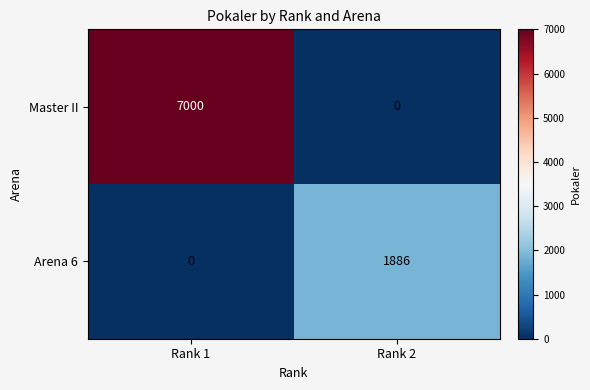

Reading right to left, list all the values displayed in this chart.

Master II: 0	7000
Arena 6: 1886	0